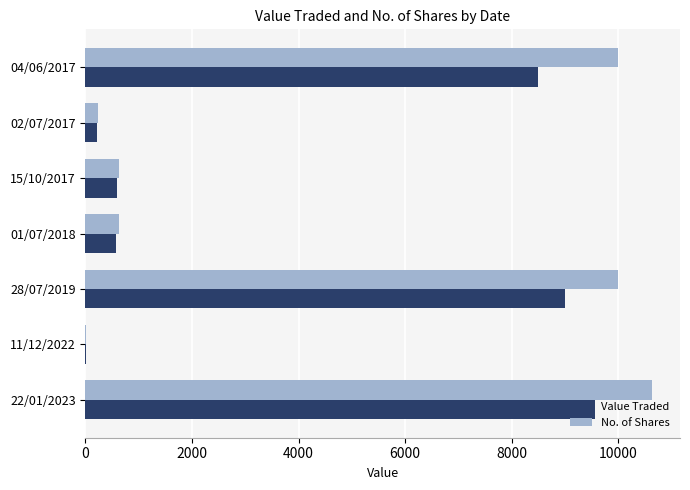

What is the maximum value for Value Traded?

9565